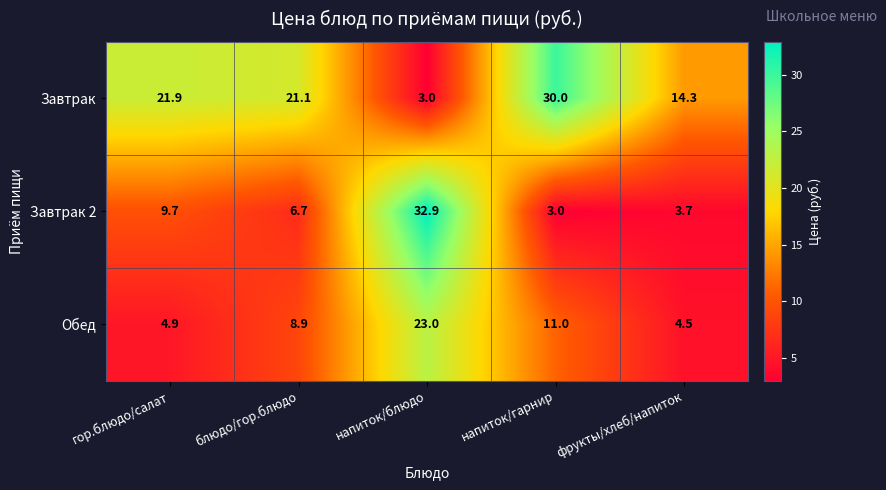

At гор.блюдо/салат, list the series in order from largest to smallest.

Завтрак, Завтрак 2, Обед